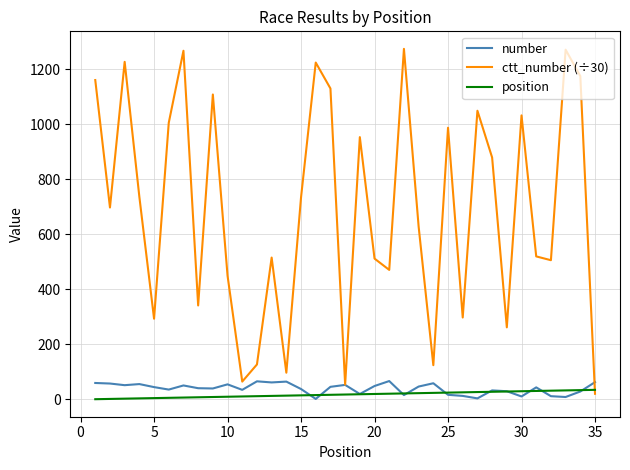

Which series has the widest spread of values?

ctt_number (÷30)